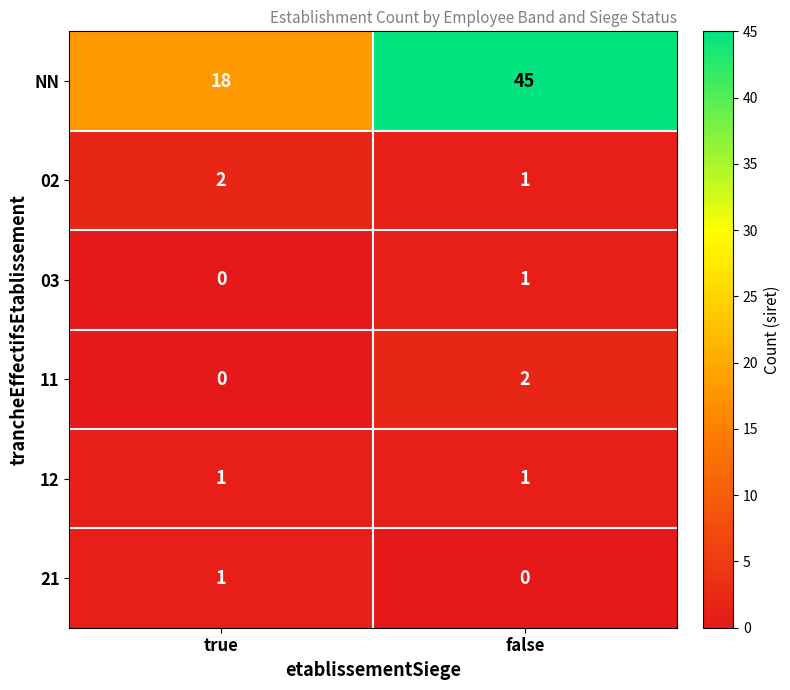

Between true and false, which series saw the biggest shift?

NN